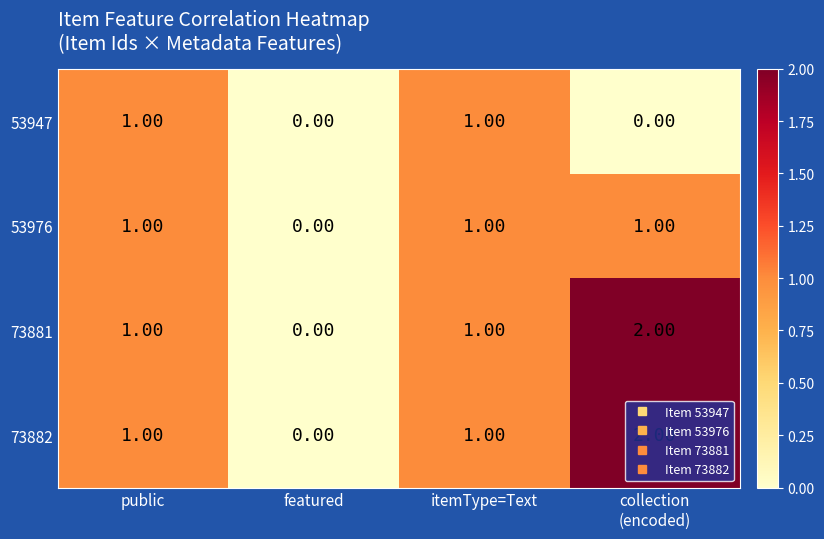

What is the total value across all series at itemType=Text?

4